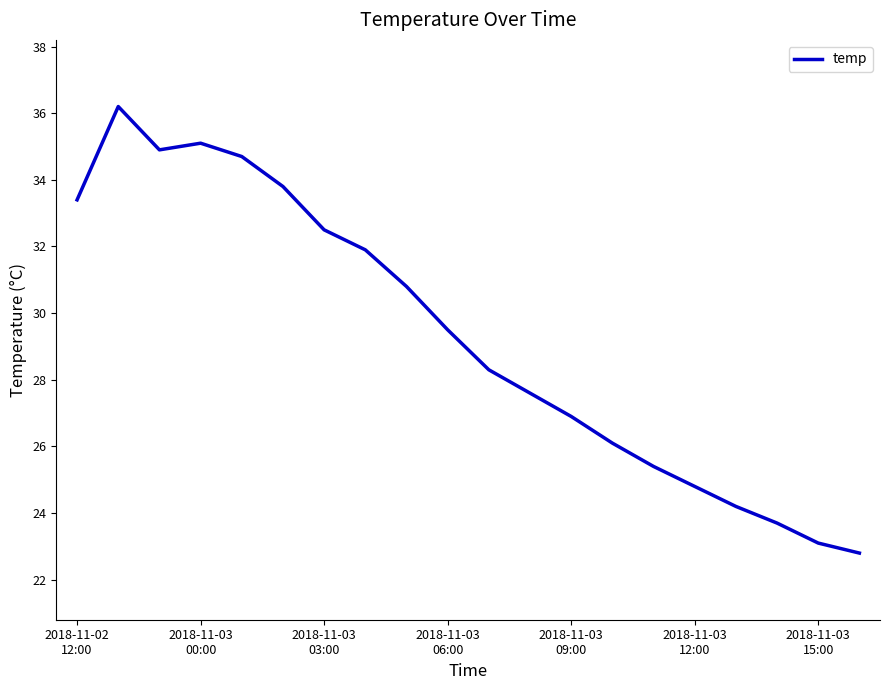

What is the greatest value displayed?

36.2